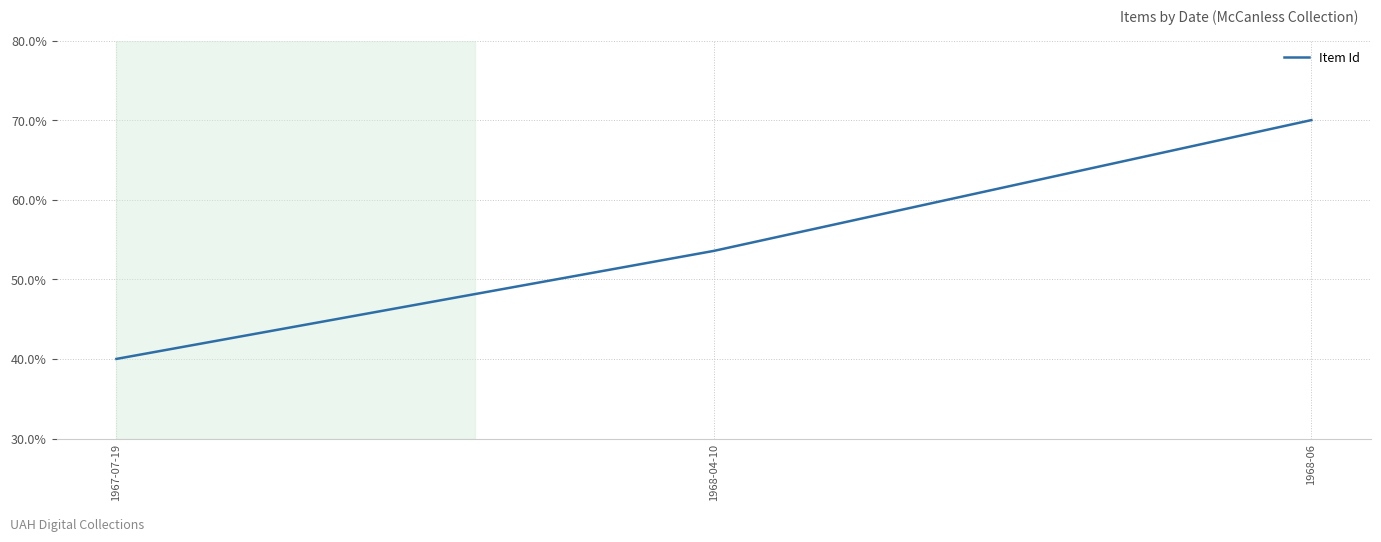

Does the chart have visible grid lines?

Yes